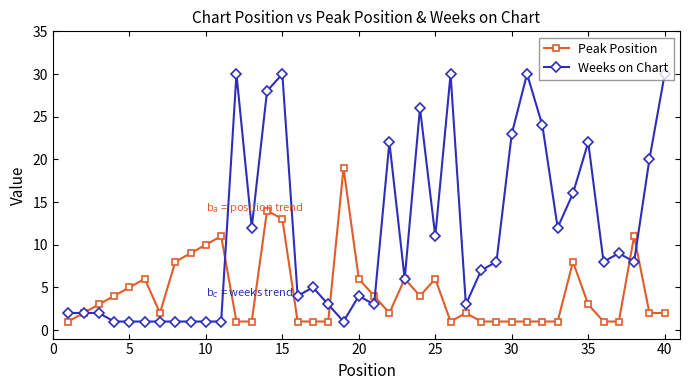

Which series has the largest range (max minus min)?

Weeks on Chart